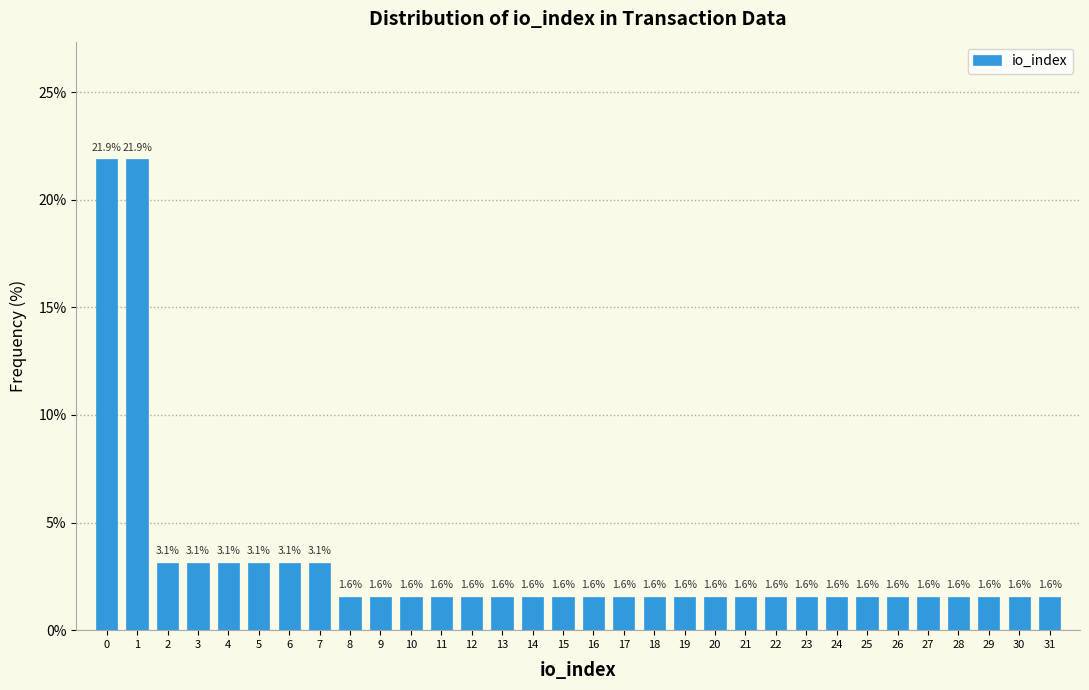

Reading left to right, list every bar in this chart as the range it spans on the x-axis followed by its height.

-0.5 to 0.5: 21.9
0.5 to 1.5: 21.9
1.5 to 2.5: 3.1
2.5 to 3.5: 3.1
3.5 to 4.5: 3.1
4.5 to 5.5: 3.1
5.5 to 6.5: 3.1
6.5 to 7.5: 3.1
7.5 to 8.5: 1.6
8.5 to 9.5: 1.6
9.5 to 10.5: 1.6
10.5 to 11.5: 1.6
11.5 to 12.5: 1.6
12.5 to 13.5: 1.6
13.5 to 14.5: 1.6
14.5 to 15.5: 1.6
15.5 to 16.5: 1.6
16.5 to 17.5: 1.6
17.5 to 18.5: 1.6
18.5 to 19.5: 1.6
19.5 to 20.5: 1.6
20.5 to 21.5: 1.6
21.5 to 22.5: 1.6
22.5 to 23.5: 1.6
23.5 to 24.5: 1.6
24.5 to 25.5: 1.6
25.5 to 26.5: 1.6
26.5 to 27.5: 1.6
27.5 to 28.5: 1.6
28.5 to 29.5: 1.6
29.5 to 30.5: 1.6
30.5 to 31.5: 1.6